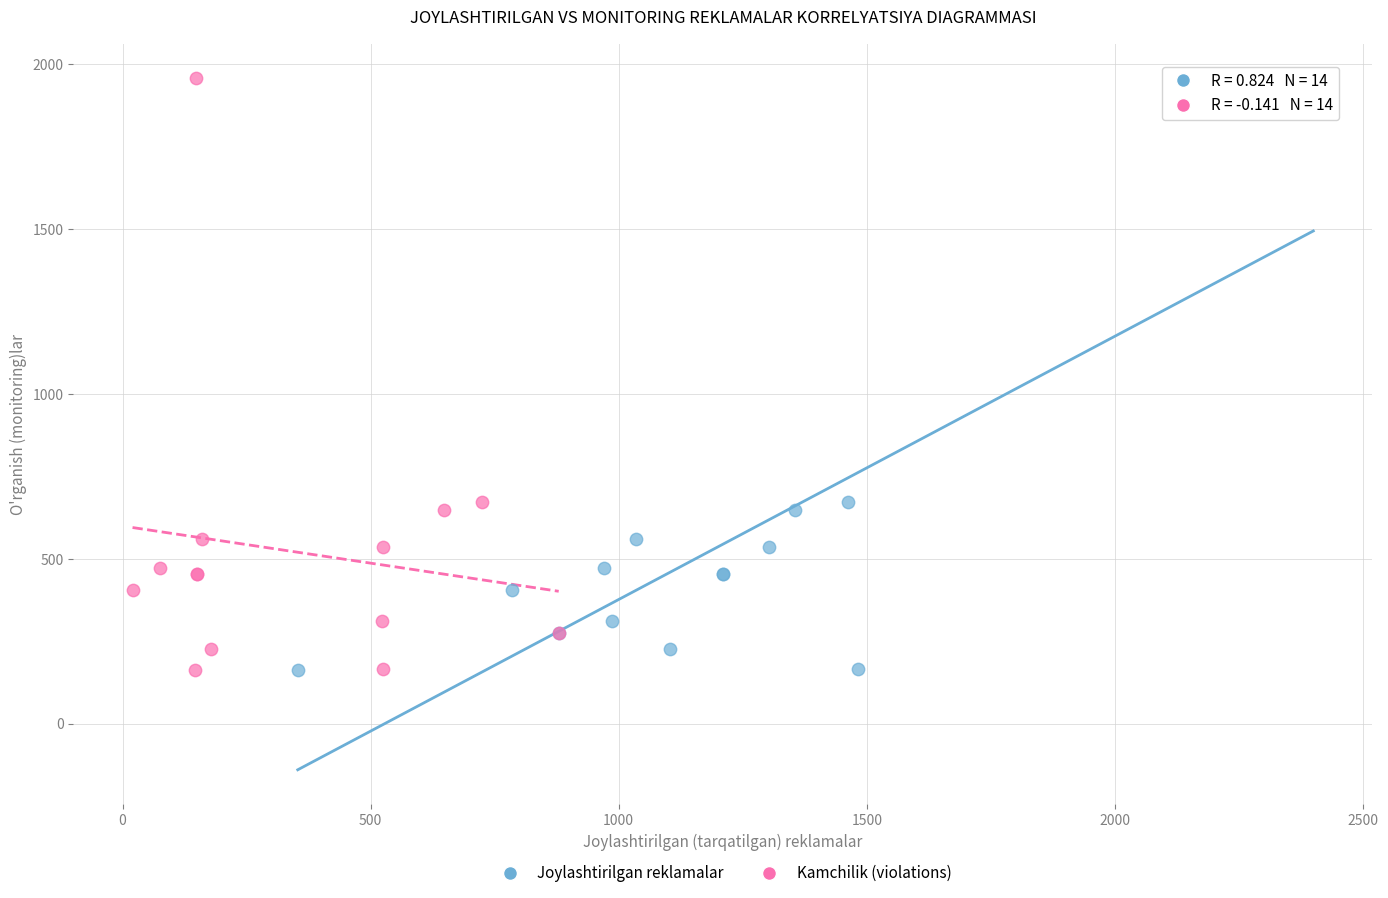

What are all the series names shown in the legend?

Joylashtirilgan reklamalar, Kamchilik (violations)